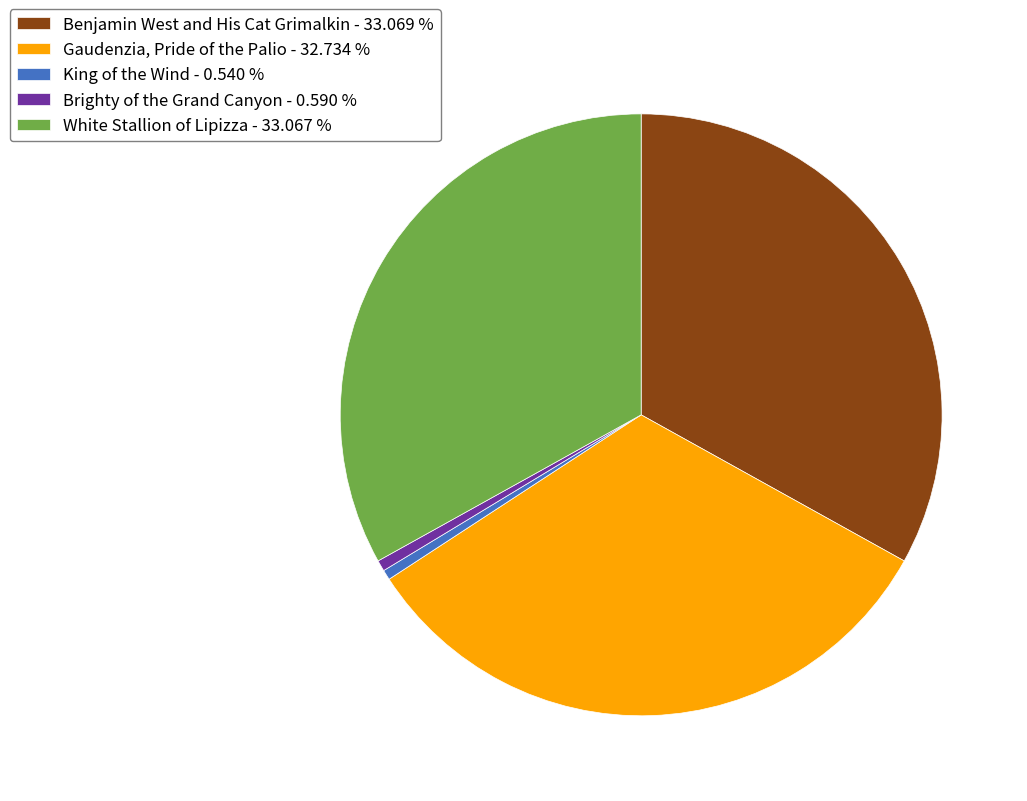

What is the ratio of the value at Gaudenzia, Pride of the Palio - 32.734 % to the value at King of the Wind - 0.540 %?

60.7